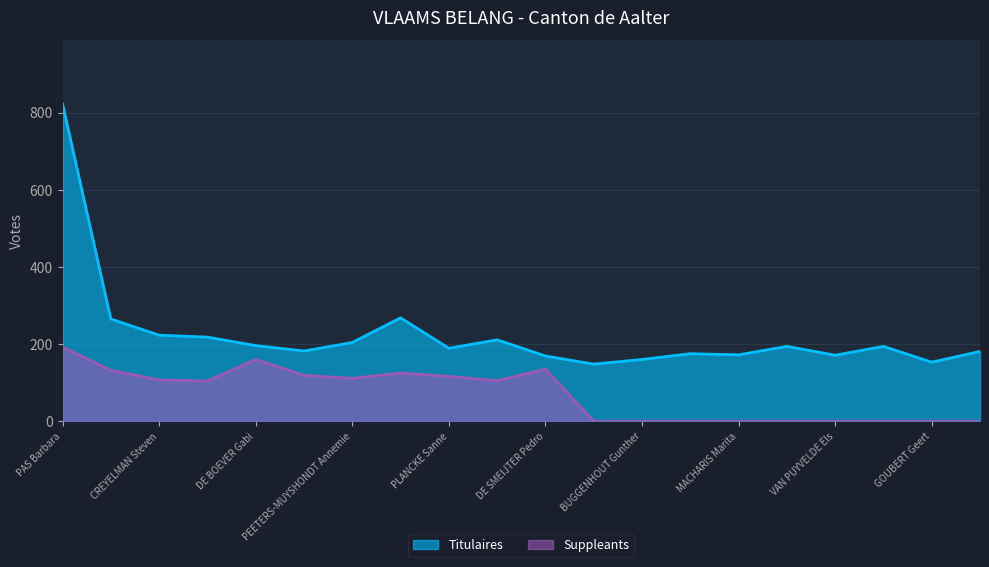

List the series in order of their overall mean, highest first.

Titulaires, Suppleants